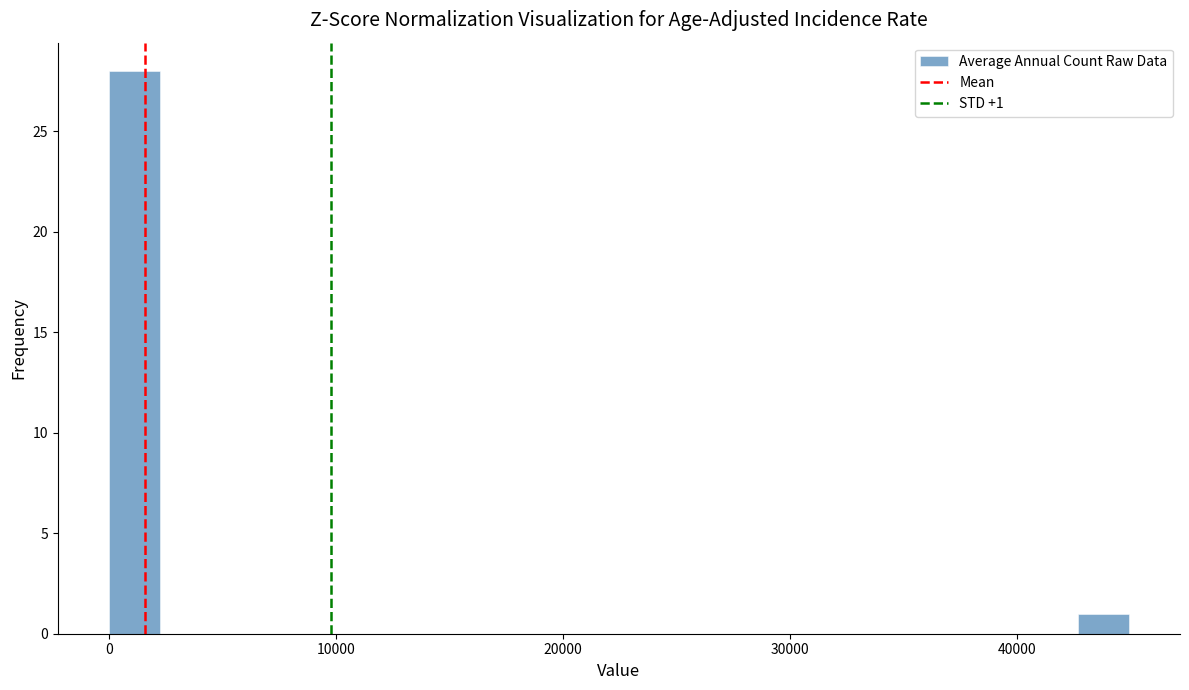

Read against the x-axis, roughly where is the centre of the tallest bar?

1000